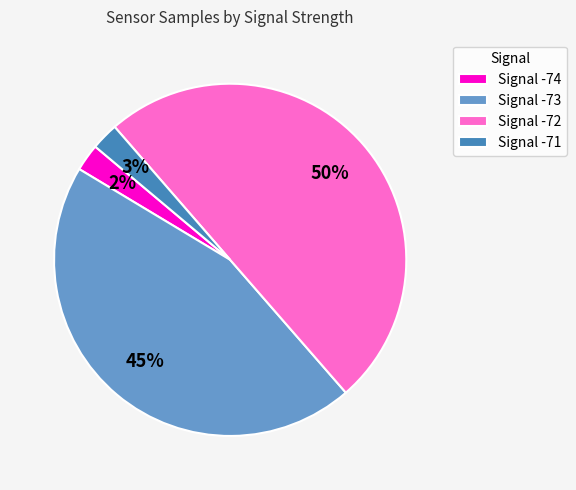

To the nearest percent, what portion does Signal -73 represent?

45%